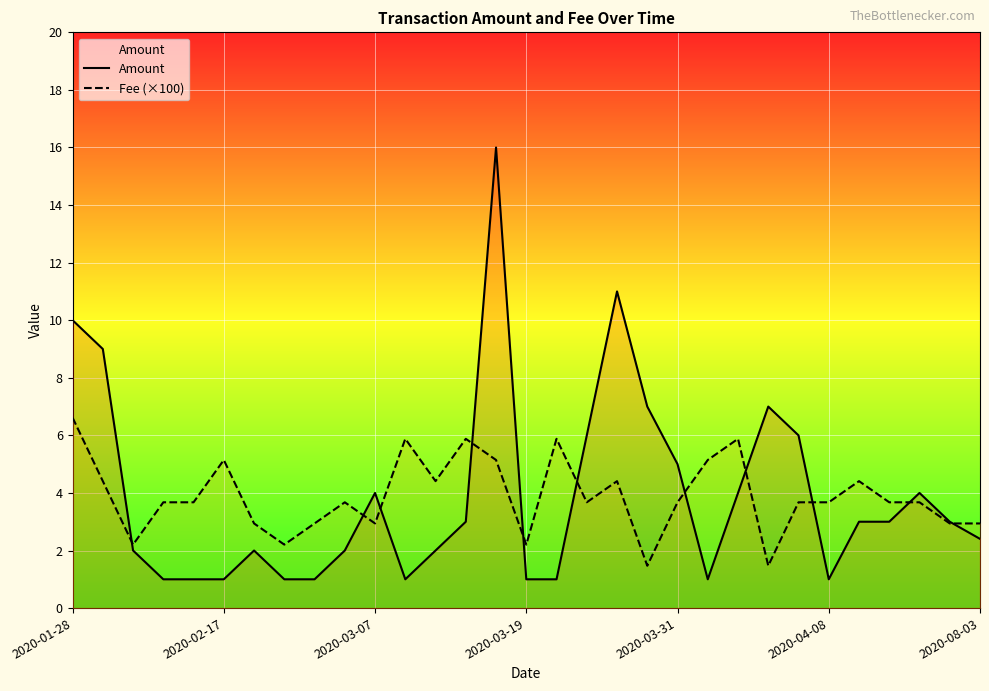

How many times do Fee (×100) and Amount cross each other?

11